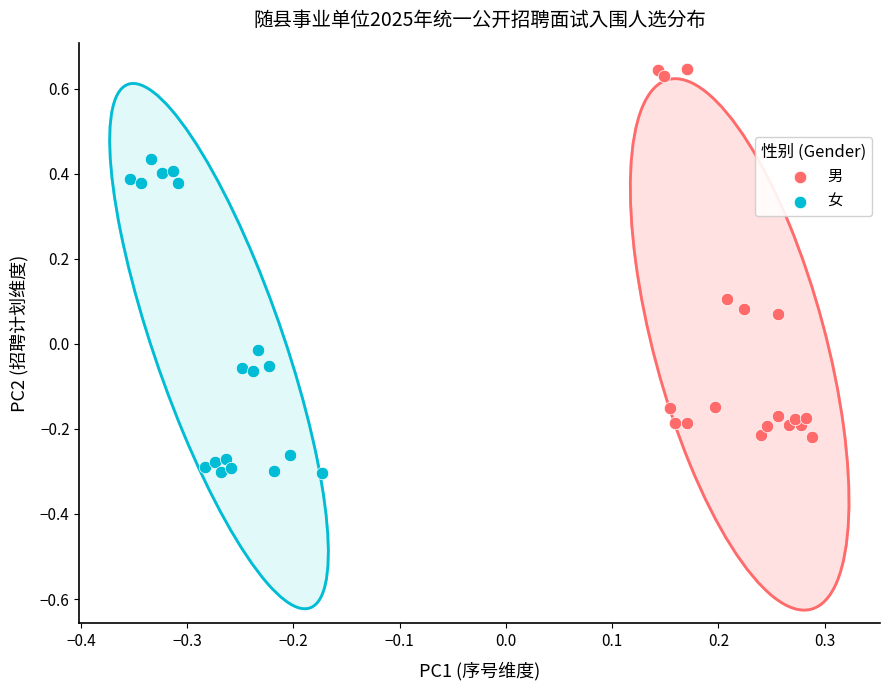

What are all the series names shown in the legend?

男, 女